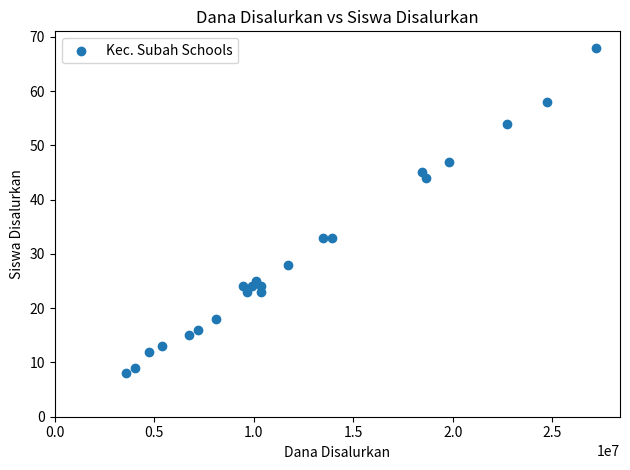

What is the range of Y values (max minus min)?

60